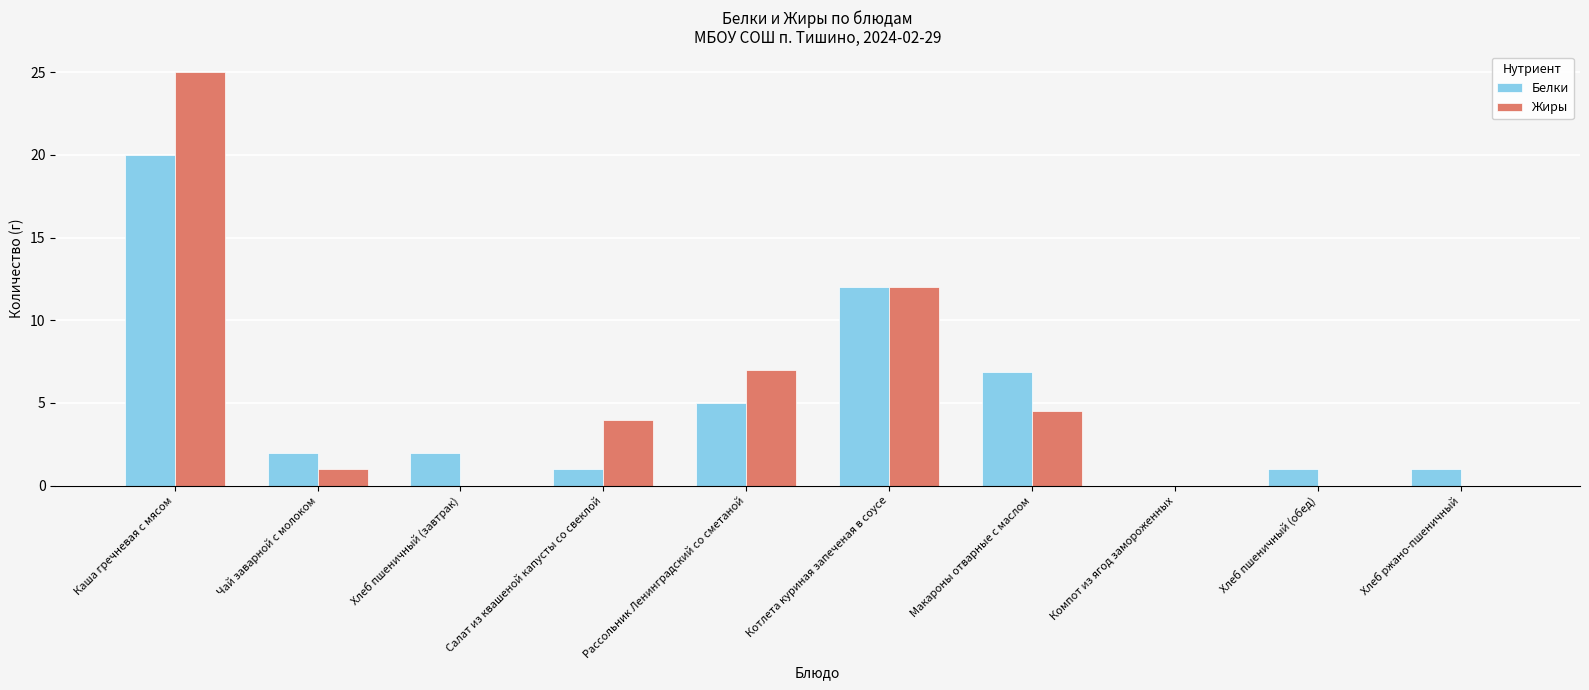

The value of Белки at Каша гречневая с мясом is 30.5. True or false?

False